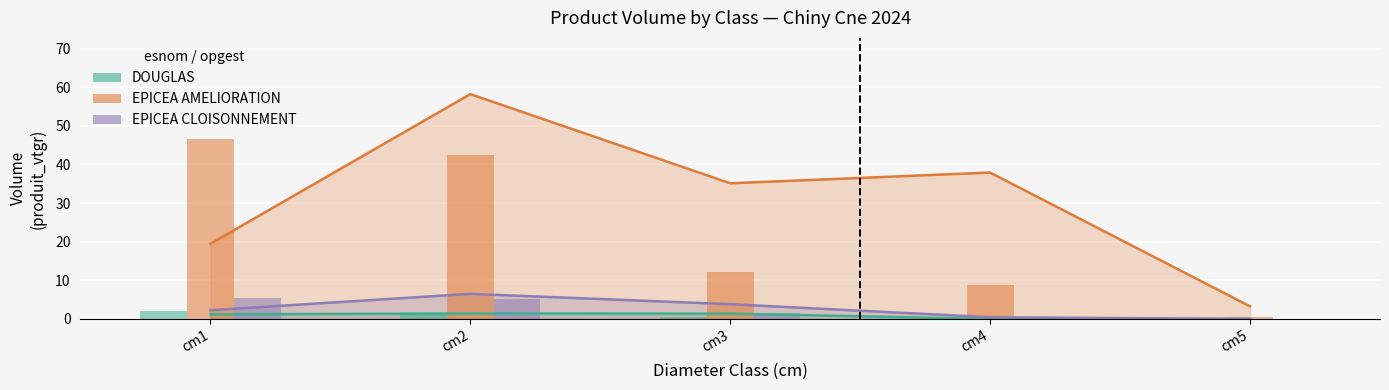

The value of EPICEA CLOISONNEMENT (nbre scaled) at cm4 is 0.1. True or false?

True